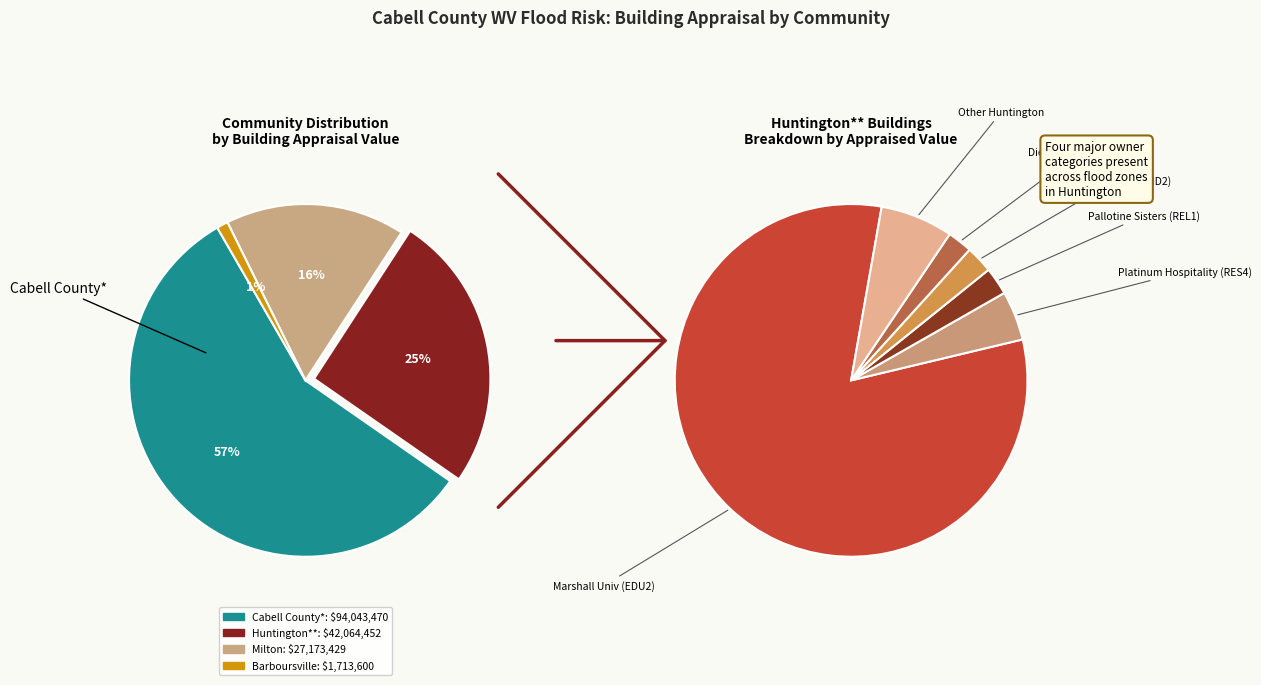

How many slices are in this pie chart?

4